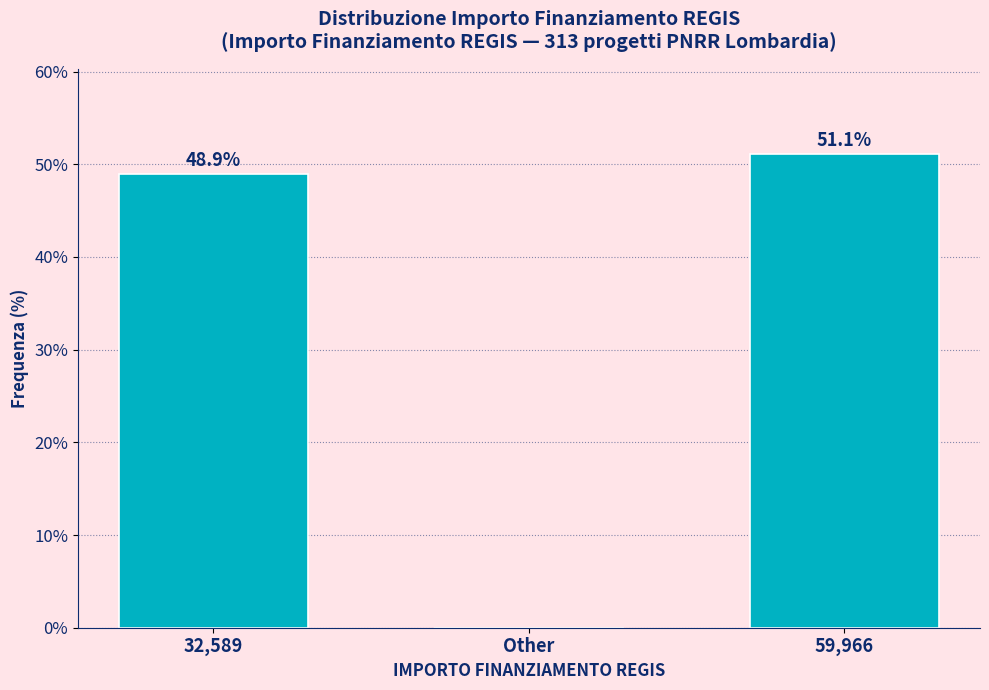

Reading right to left, list all the values displayed in this chart.

59,966=51.1	Other=0.0	32,589=48.9